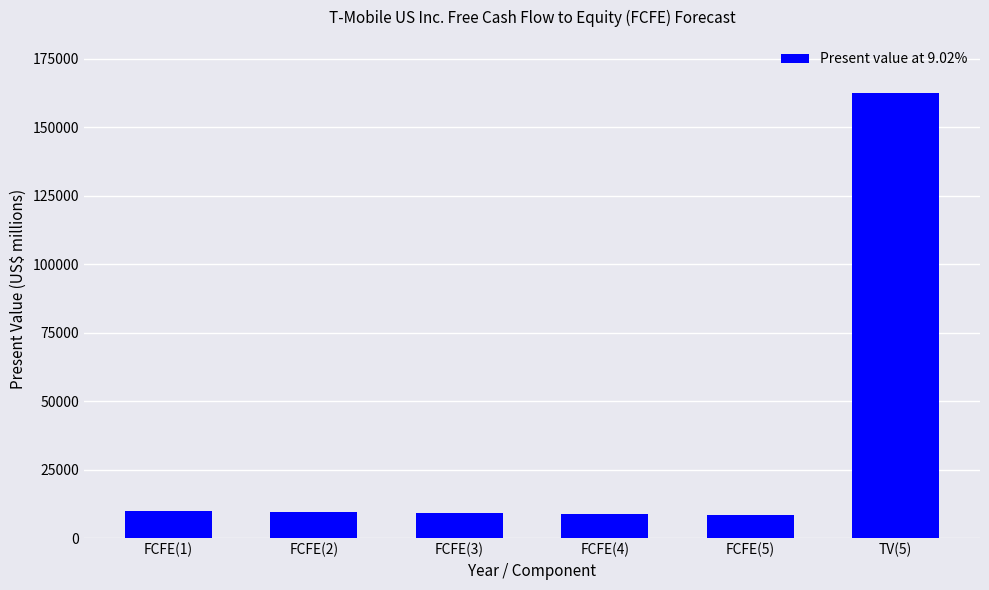

How many values are below 9506?

3